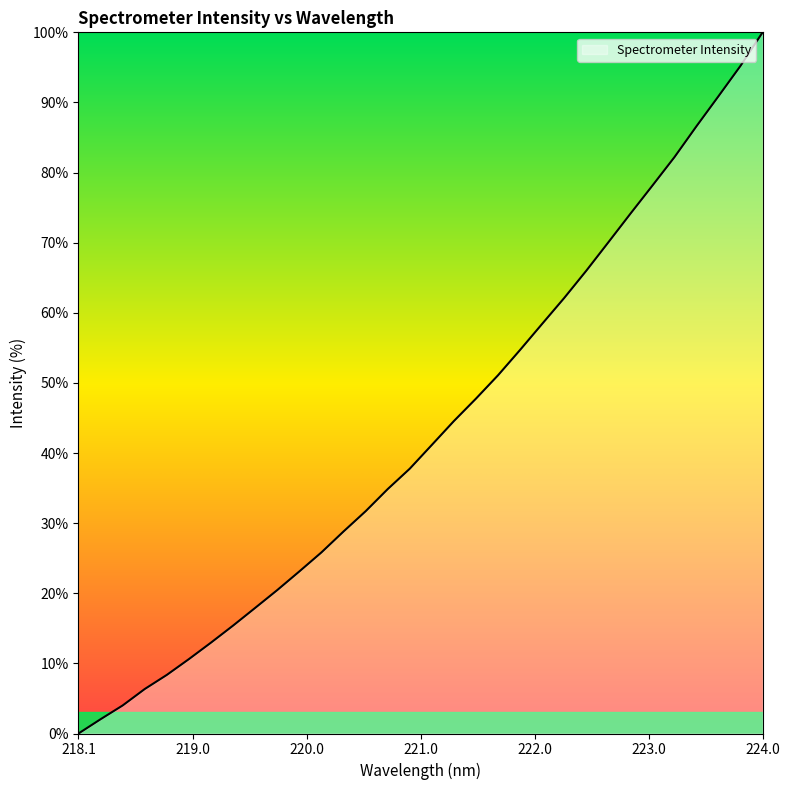

What is the maximum value shown in the chart?

100.0